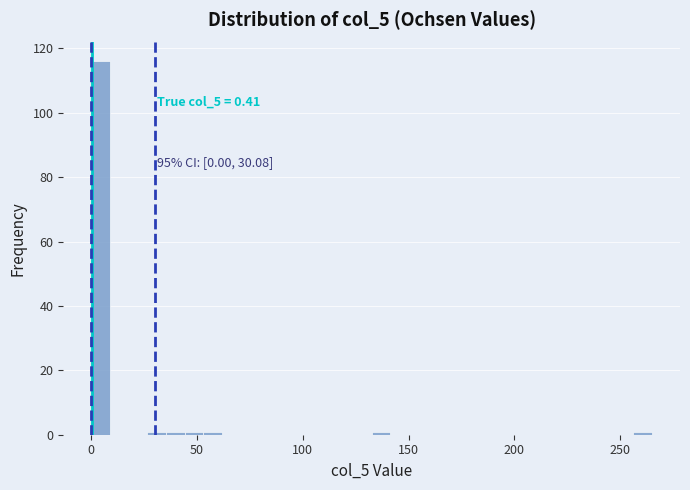

Read against the x-axis, roughly where is the centre of the tallest bar?

5